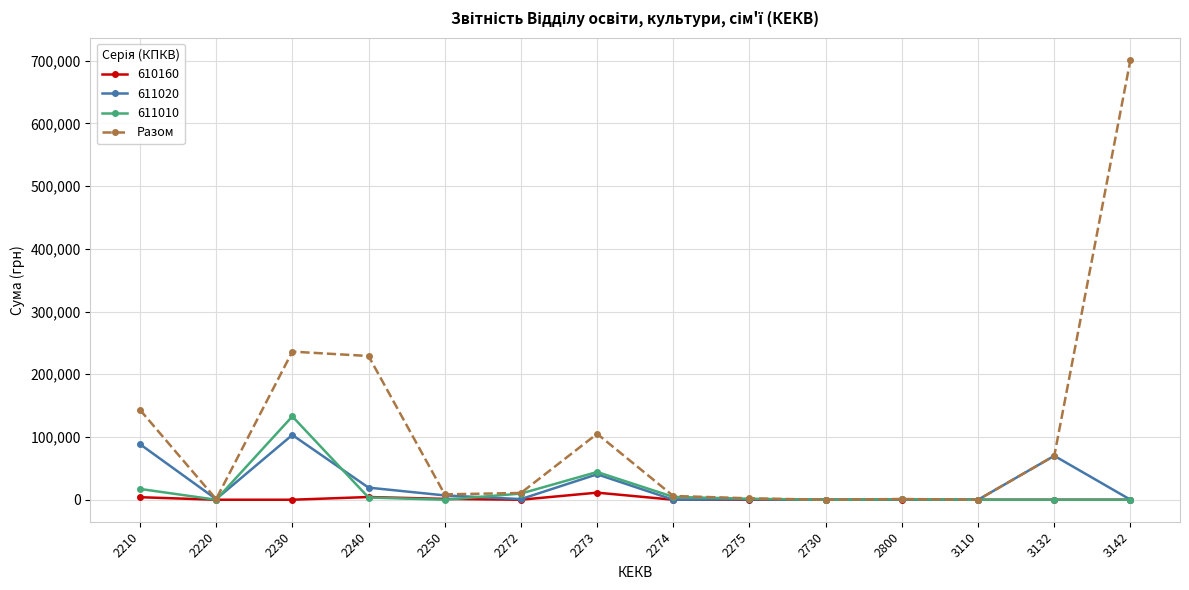

Count the number of categories in the chart.

14